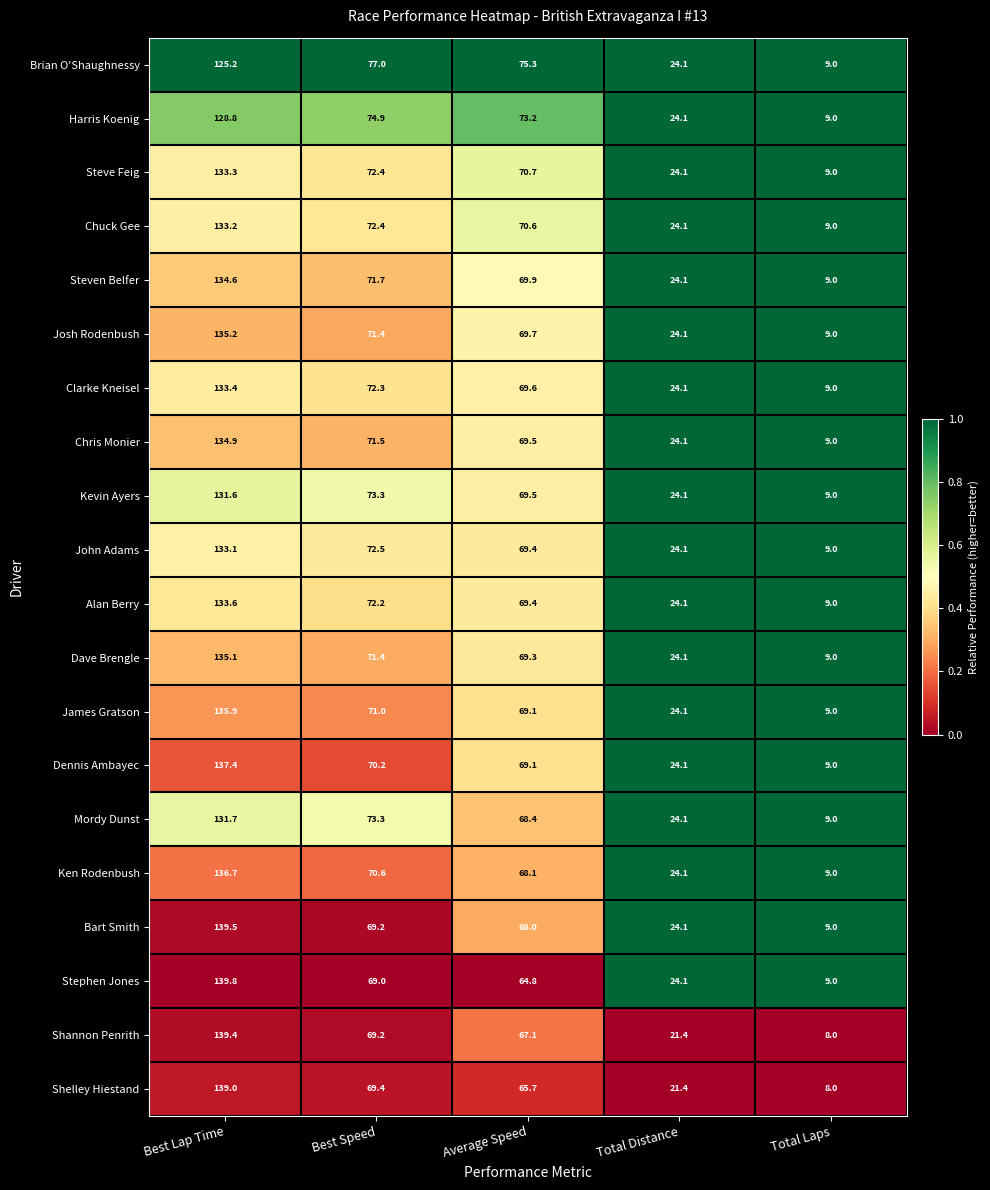

Which series has the largest range (max minus min)?

Shannon Penrith